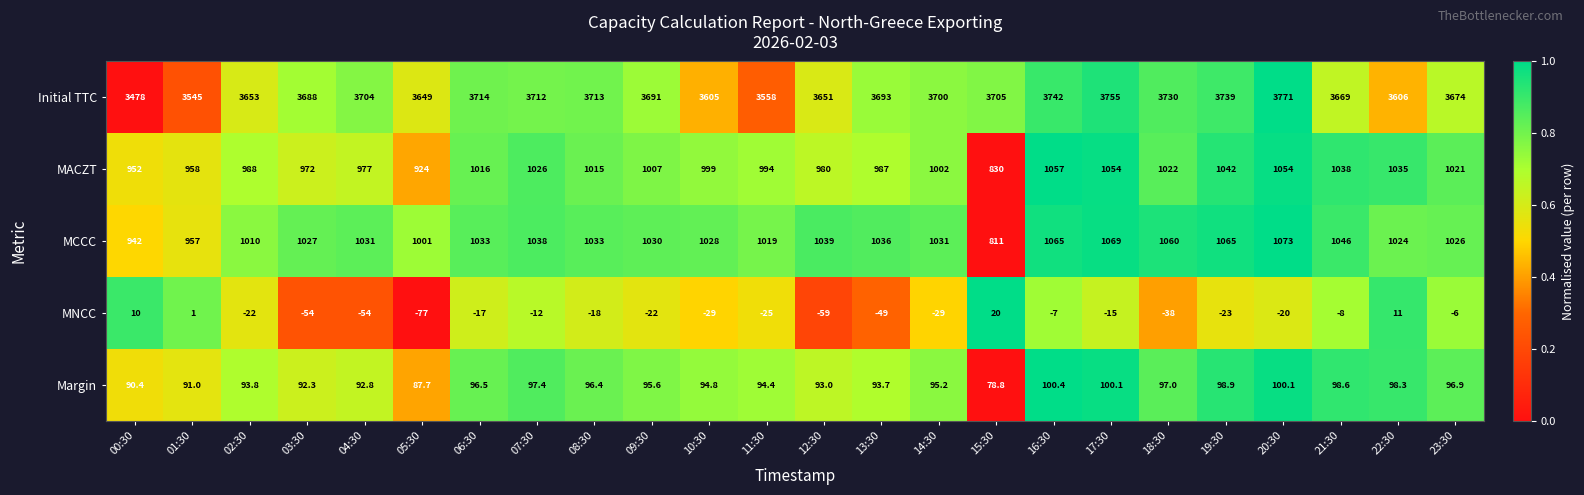

At which label is MCCC closest to 942?

00:30